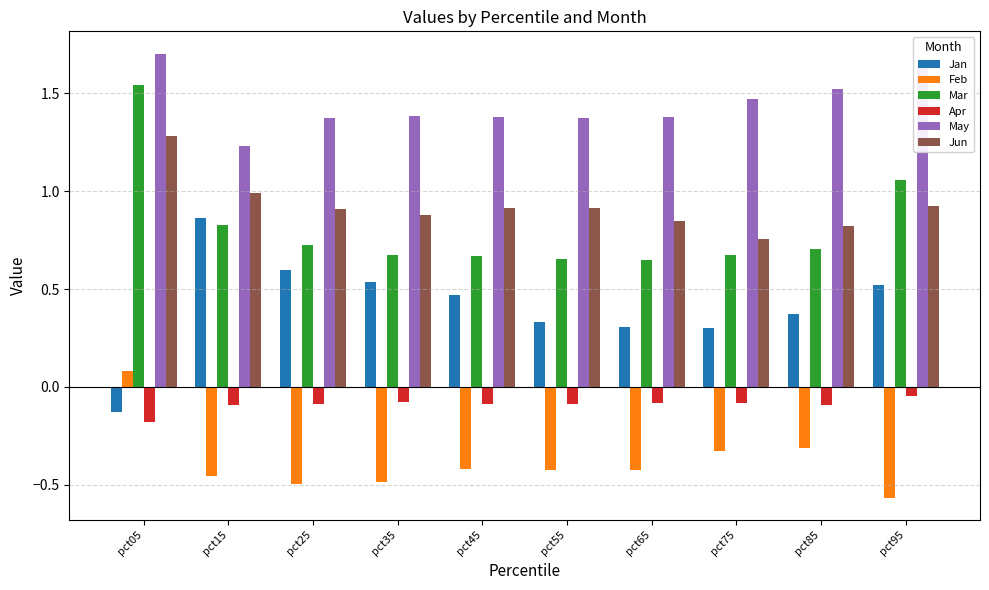

What is the greatest value displayed?

1.7